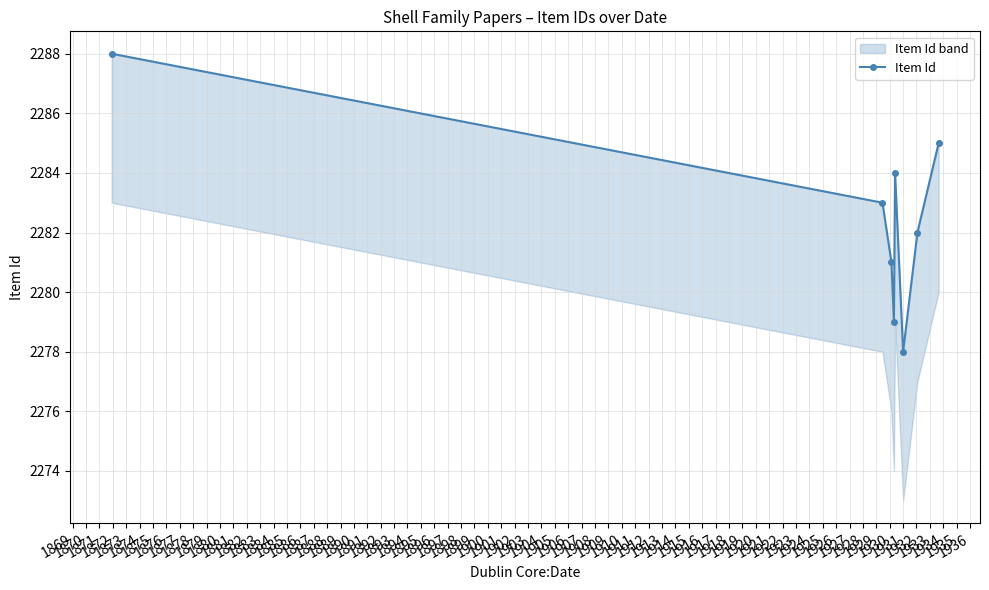

What is the maximum value shown in the chart?

2288